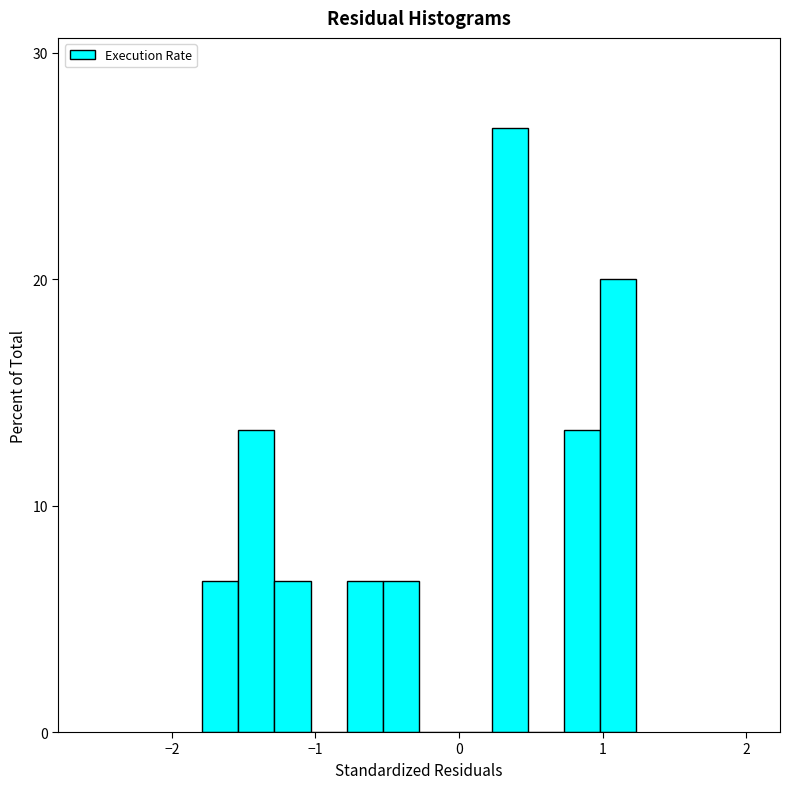

Read against the x-axis, roughly where is the centre of the tallest bar?

0.4